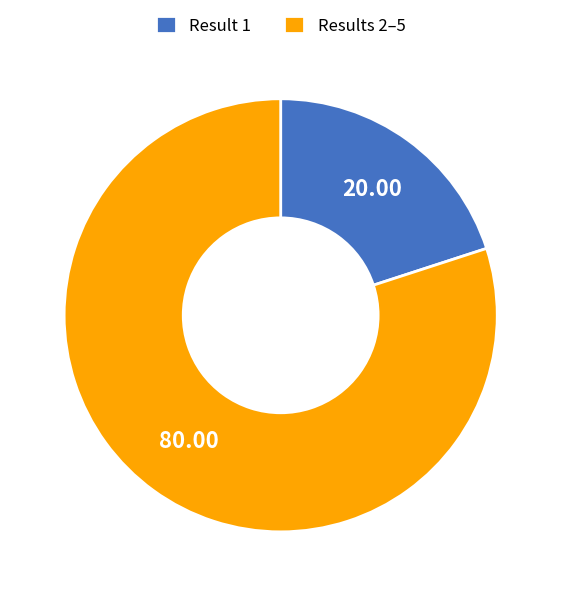

Combined, do Result 1 and Results 2–5 account for over 50%?

Yes